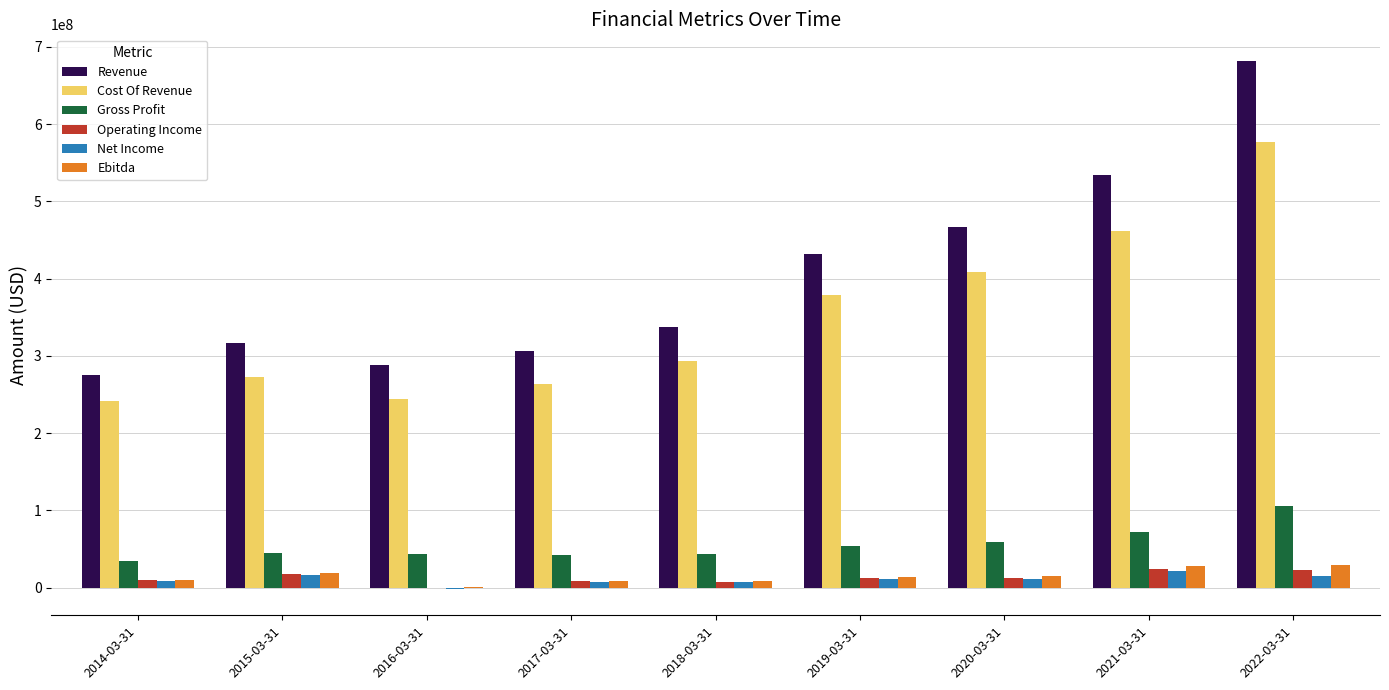

Between 2014-03-31 and 2021-03-31, which series saw the biggest shift?

Revenue